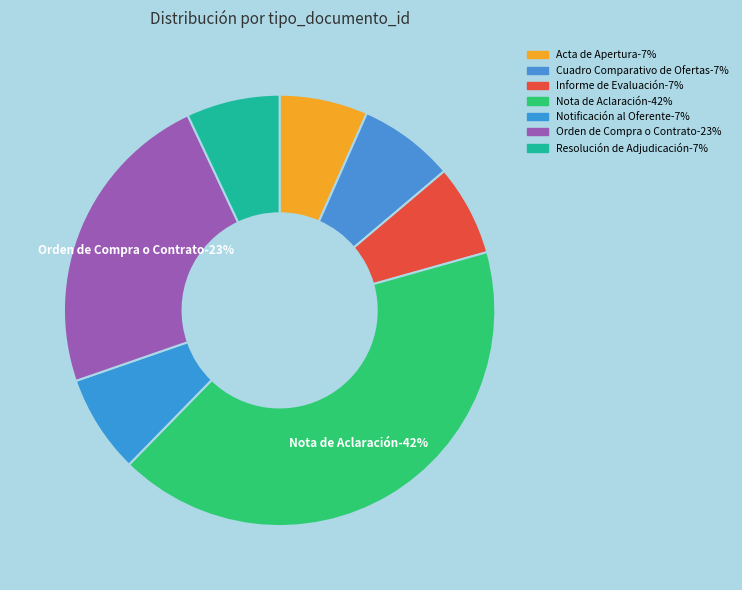

What is the total percentage of Orden de Compra o Contrato and Notificación al Oferente?

30.7%